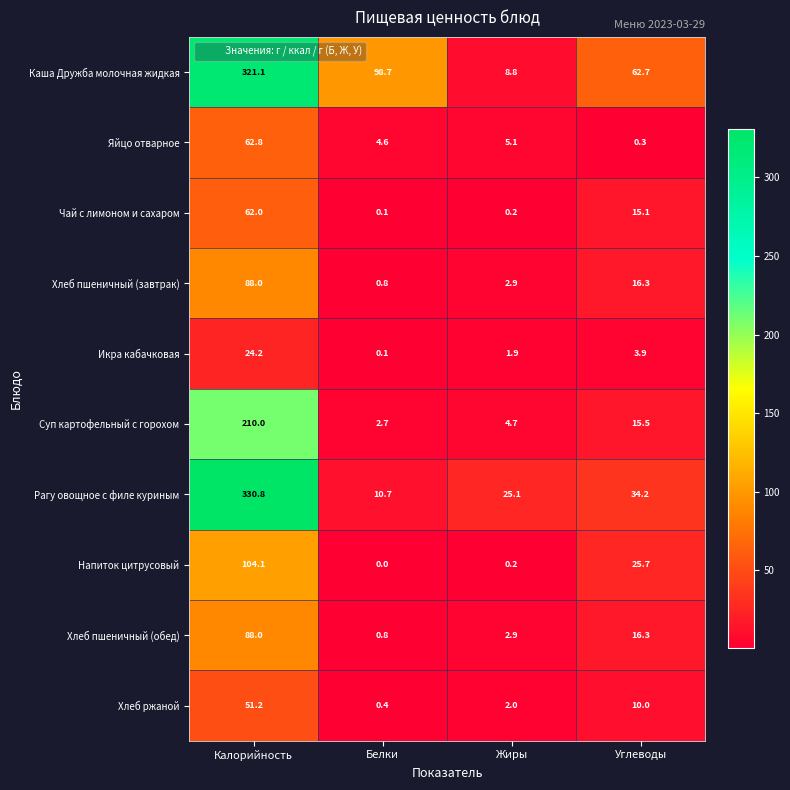

Which label corresponds to the smallest value in the chart?

Белки